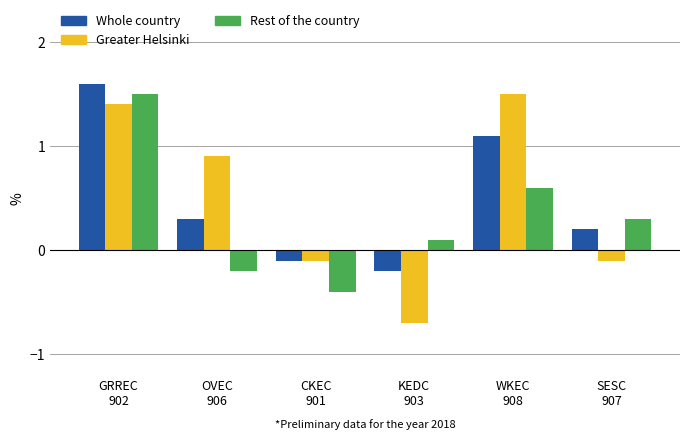

How many values in Whole country are above zero?

4